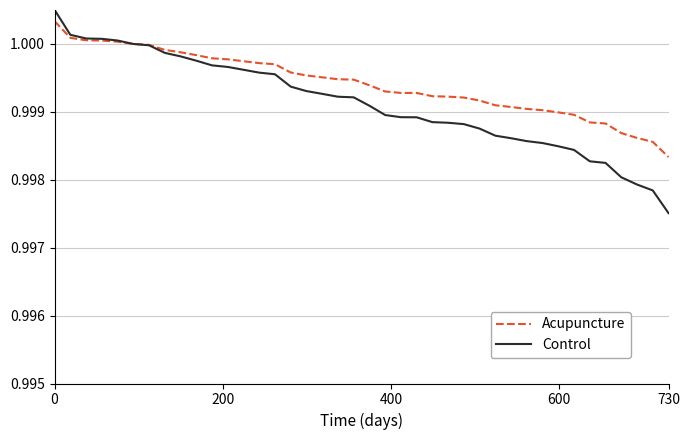

At how many categories does at least one series exceed 0?

40